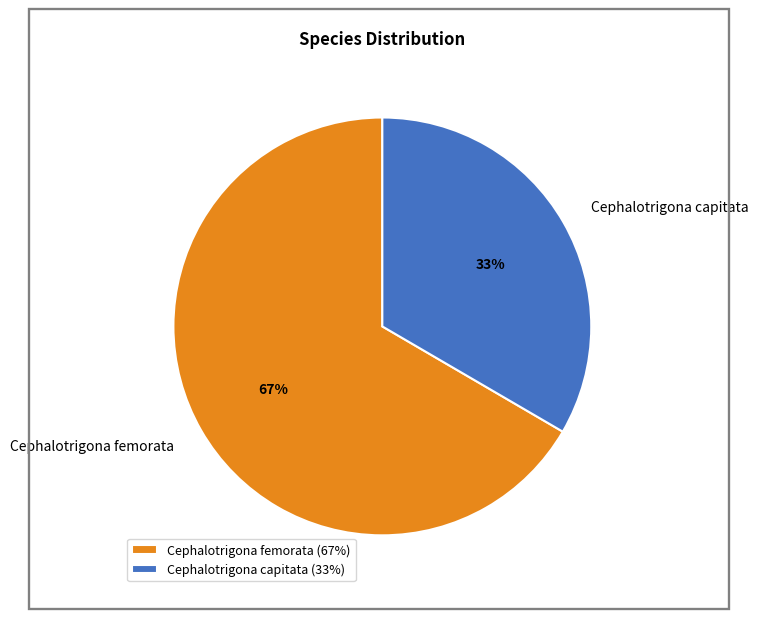

What percentage is the Cephalotrigona femorata slice, to the nearest percent?

67%